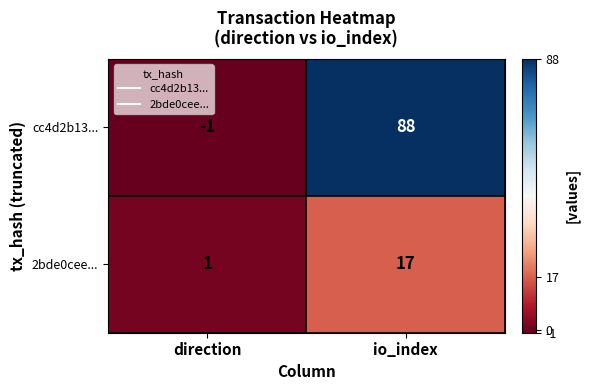

What is the spread (max minus min) of values at direction?

2